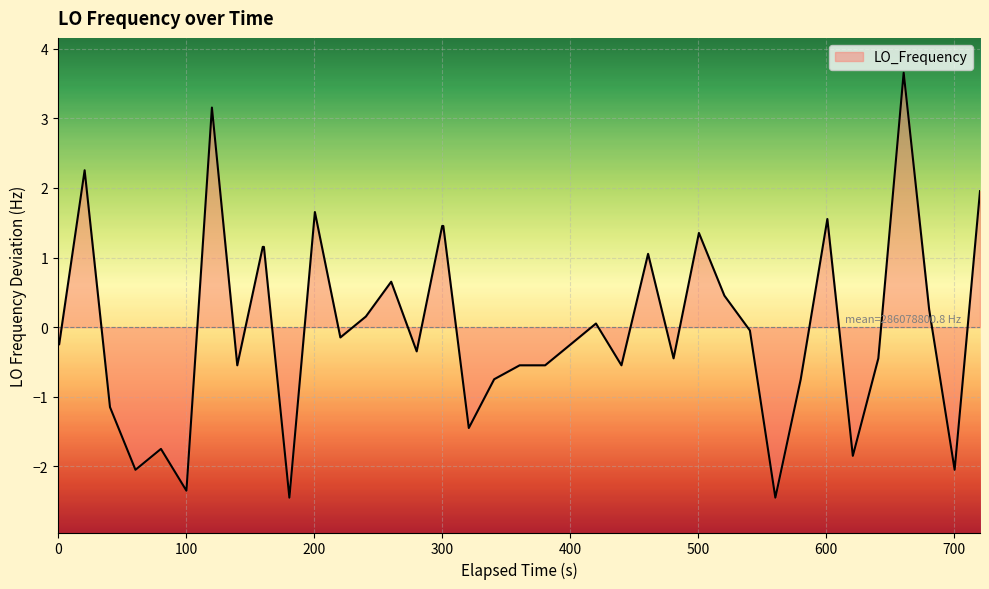

What is the difference between the maximum and minimum values?

6.1